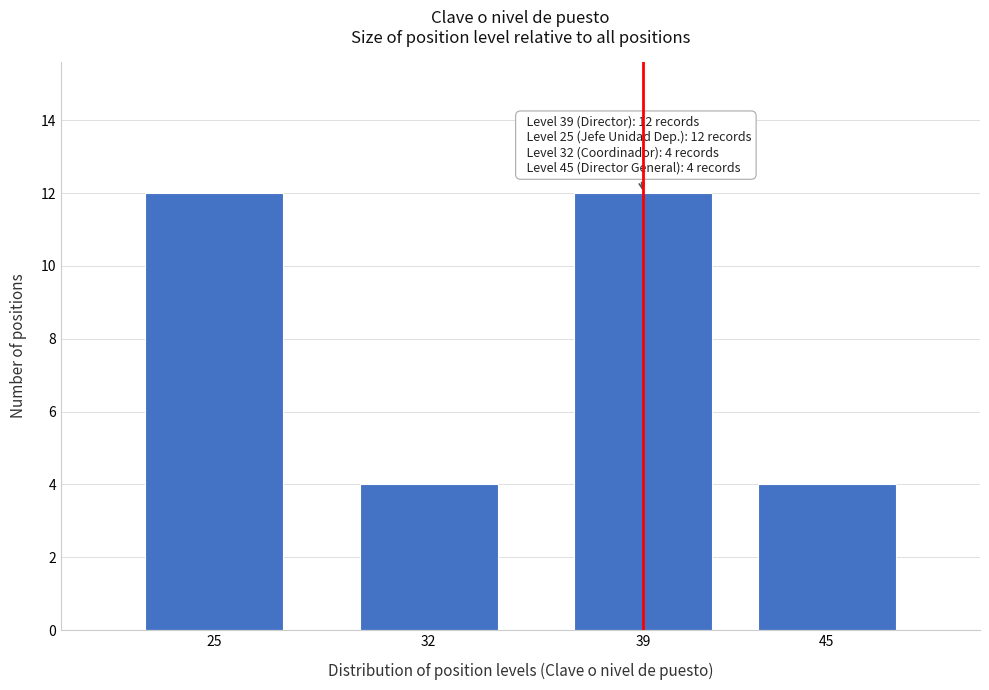

Reading left to right, extract all data points from this chart.

12	4	12	4